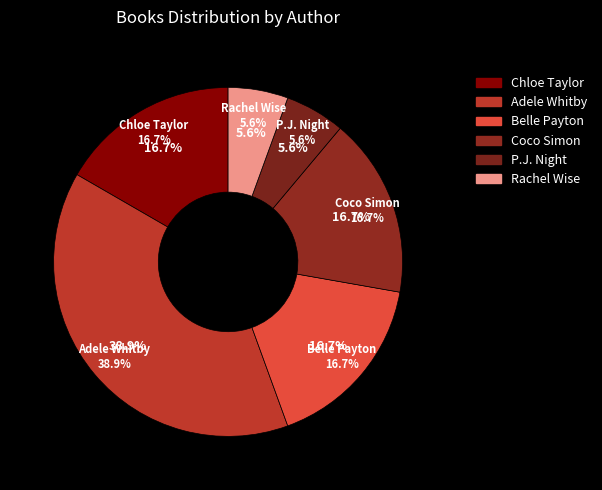

To the nearest percent, what is the combined percentage of Coco Simon and Chloe Taylor?

33%